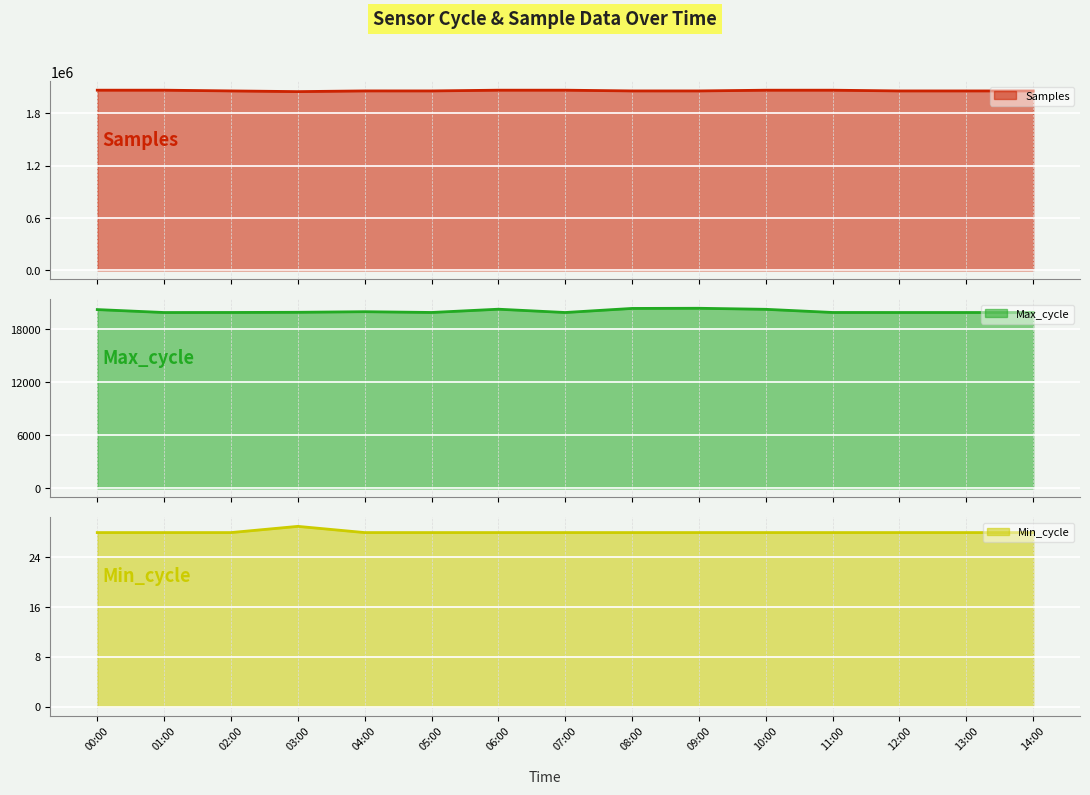

What is the value of the Max_cycle point at the 10th from the left?

20393